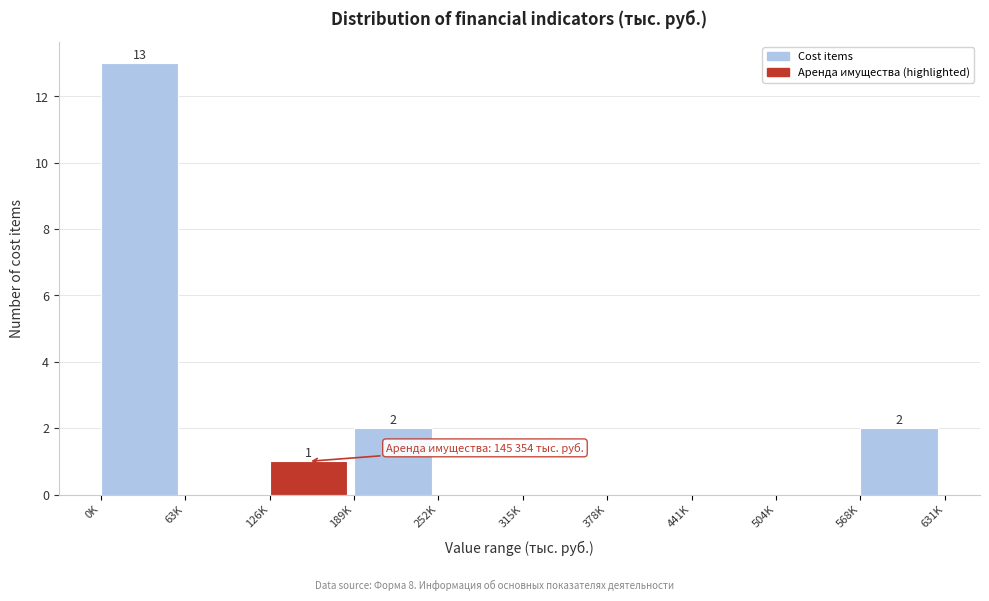

Reading right to left, what are all the values shown in this chart?

568K=2	504K=0	441K=0	378K=0	315K=0	252K=0	189K=2	126K=1	63K=0	0K=13